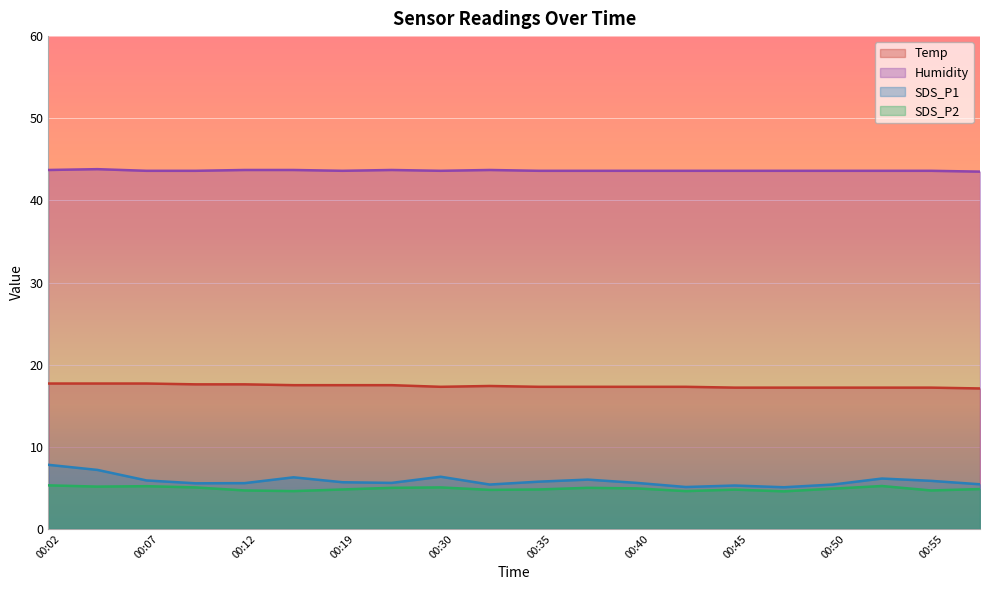

At which category is the sum across all series the highest?

00:02